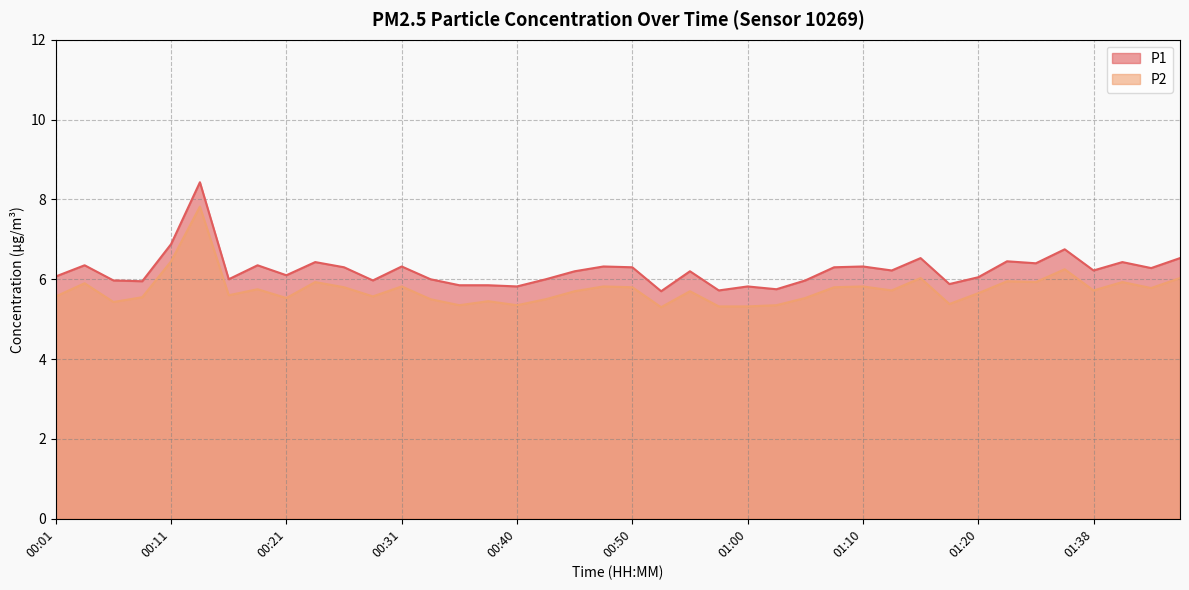

Is the value of P1 at 00:21 greater than the value of P2 at 00:33?

Yes